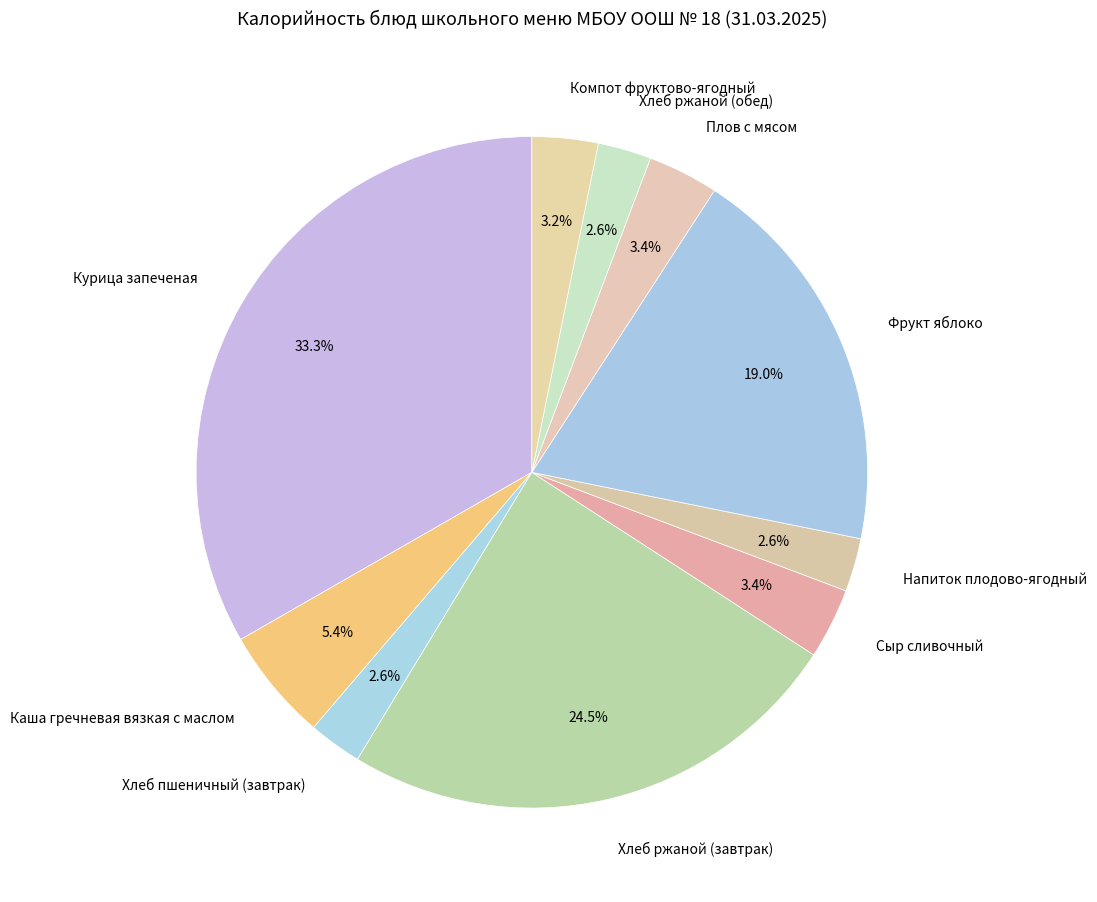

Does Каша гречневая вязкая с маслом represent more than half of the total?

No